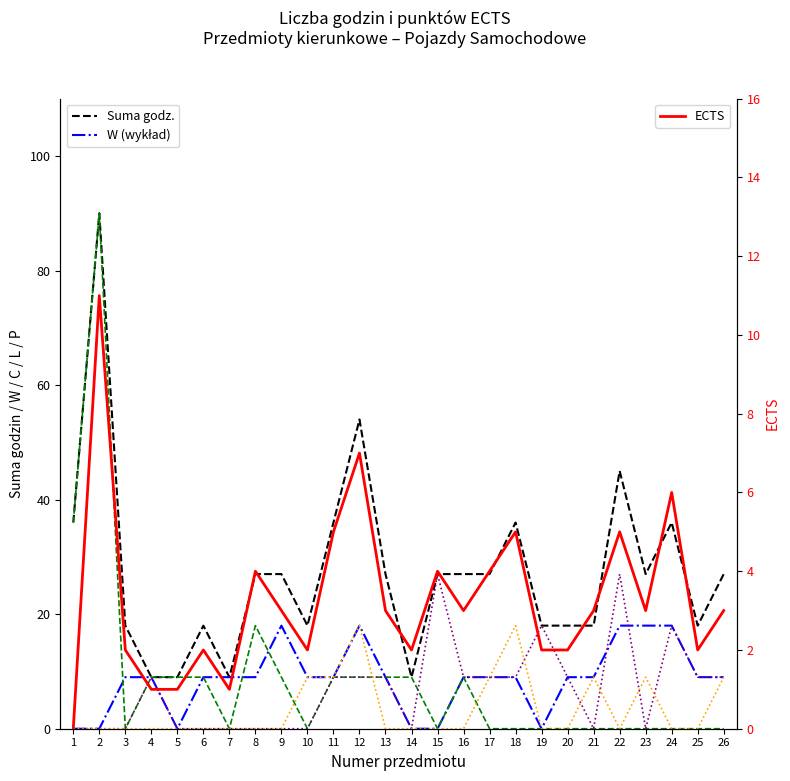

Reading left to right, list all the values displayed in this chart.

Suma godz.: 1=36	2=90	3=18	4=9	5=9	6=18	7=9	8=27	9=27	10=18	11=36	12=54	13=27	14=9	15=27	16=27	17=27	18=36	19=18	20=18	21=18	22=45	23=27	24=36	25=18	26=27
W (wykład): 1=0	2=0	3=9	4=9	5=0	6=9	7=9	8=9	9=18	10=9	11=9	12=18	13=9	14=0	15=0	16=9	17=9	18=9	19=0	20=9	21=9	22=18	23=18	24=18	25=9	26=9
C (ćwiczenia): 1=36	2=90	3=0	4=9	5=9	6=9	7=0	8=18	9=9	10=0	11=9	12=9	13=9	14=9	15=0	16=9	17=0	18=0	19=0	20=0	21=0	22=0	23=0	24=0	25=0	26=0
L (laboratorium): 1=0	2=0	3=0	4=9	5=0	6=0	7=0	8=0	9=0	10=0	11=9	12=9	13=9	14=0	15=27	16=9	17=9	18=9	19=18	20=9	21=0	22=27	23=0	24=18	25=9	26=9
P (projekt): 1=0	2=0	3=0	4=0	5=0	6=0	7=0	8=0	9=0	10=9	11=9	12=18	13=0	14=0	15=0	16=0	17=9	18=18	19=0	20=0	21=9	22=0	23=9	24=0	25=0	26=9
ECTS: 1=0	2=11	3=2	4=1	5=1	6=2	7=1	8=4	9=3	10=2	11=5	12=7	13=3	14=2	15=4	16=3	17=4	18=5	19=2	20=2	21=3	22=5	23=3	24=6	25=2	26=3